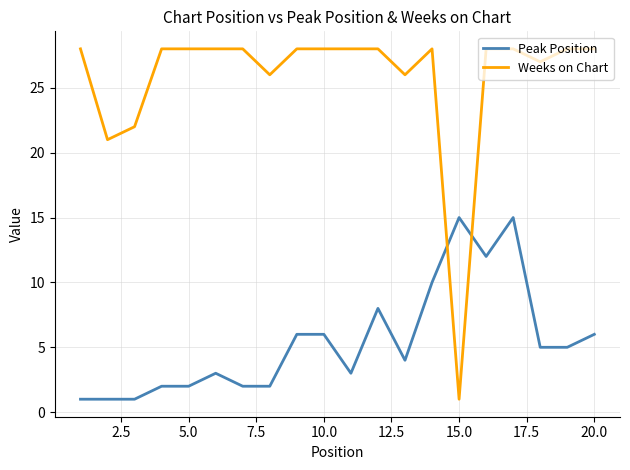

What is the sum of all Weeks on Chart values?

515